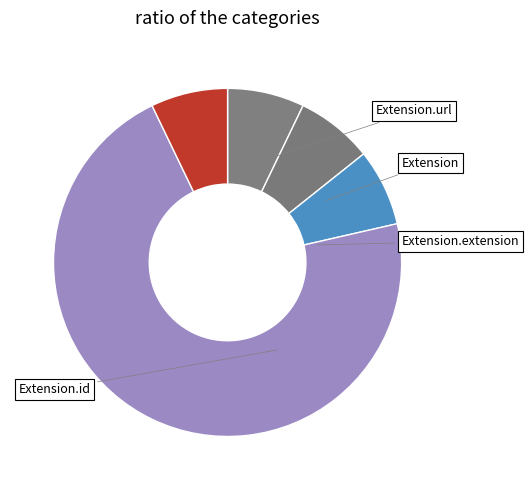

How many slices are in this pie chart?

5